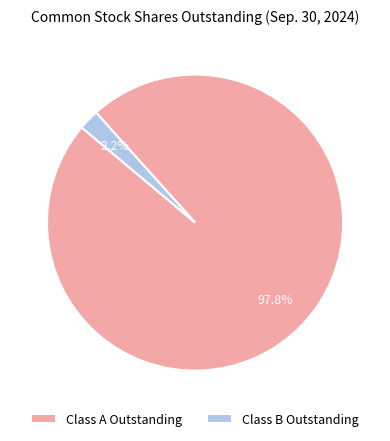

To the nearest percent, what portion does Class B Outstanding represent?

2%